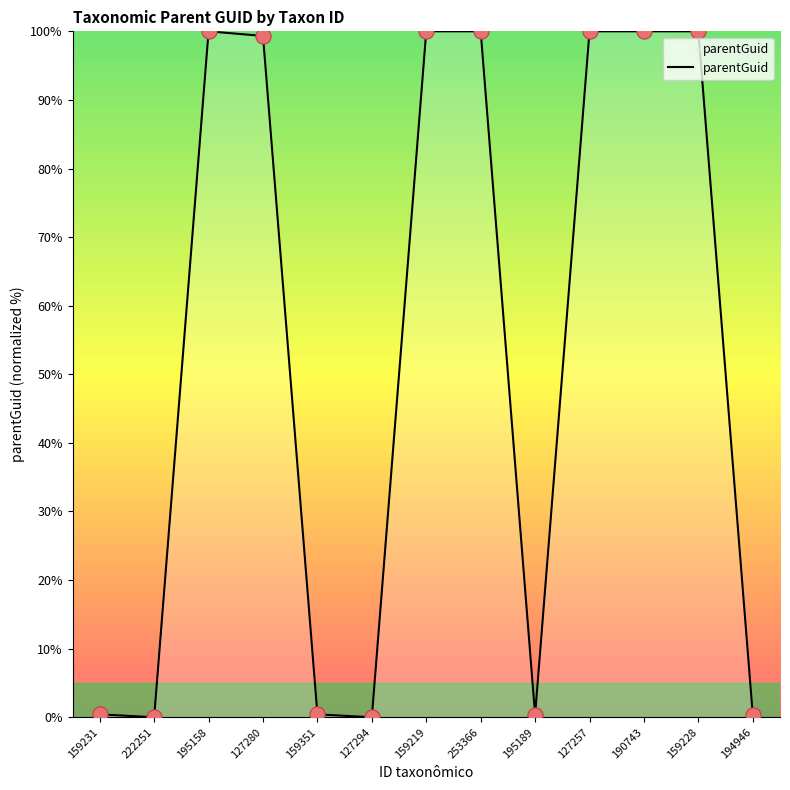

What is the change in value from 127294 to 127257?

+100.0